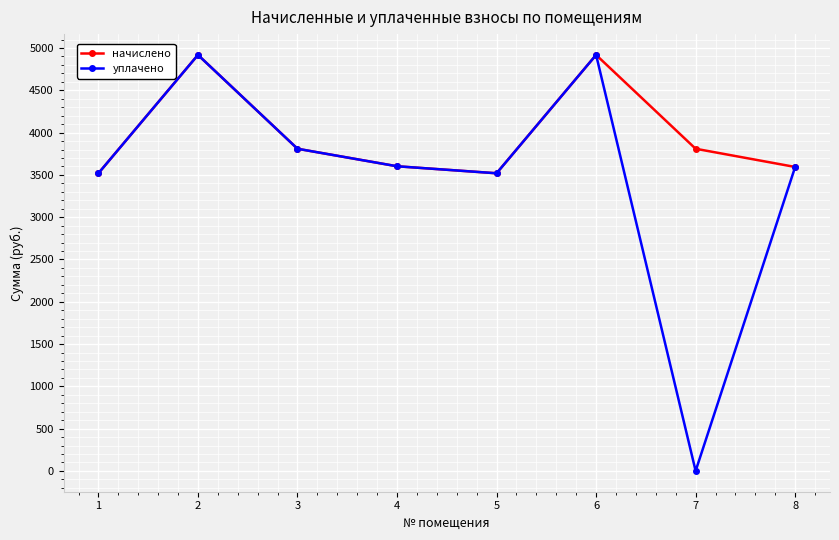

How many interior local valleys does the уплачено series have?

2